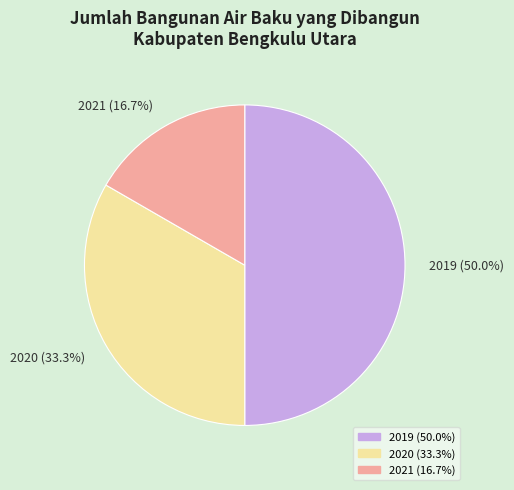

What is the ratio of the value at 2021 to the value at 2020?

0.5